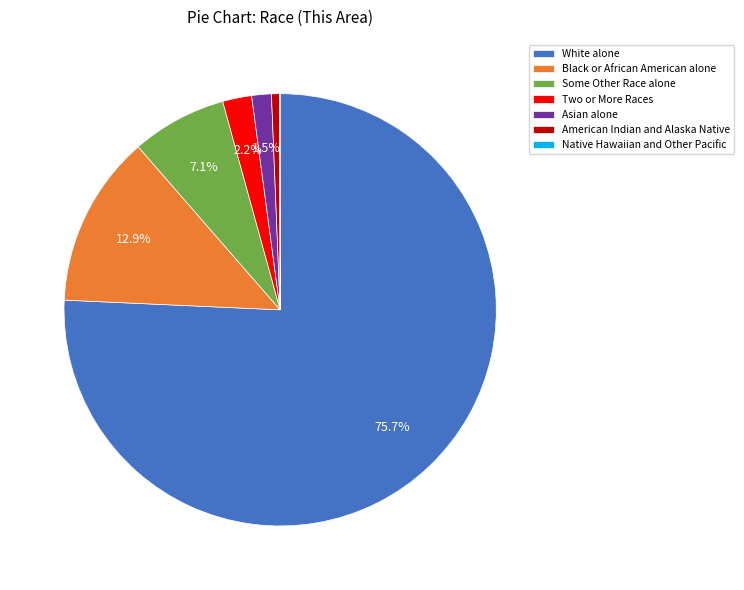

What percentage is NOT represented by Two or More Races?

97.8%